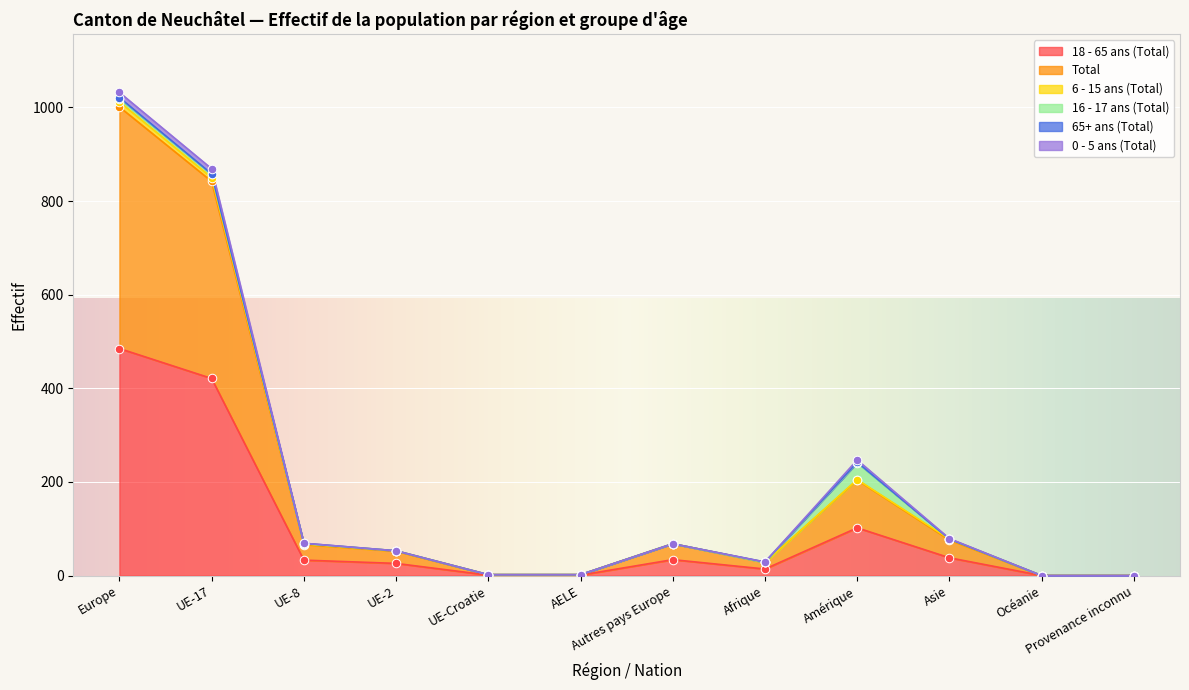

Which series reaches the maximum Y coordinate?

Total